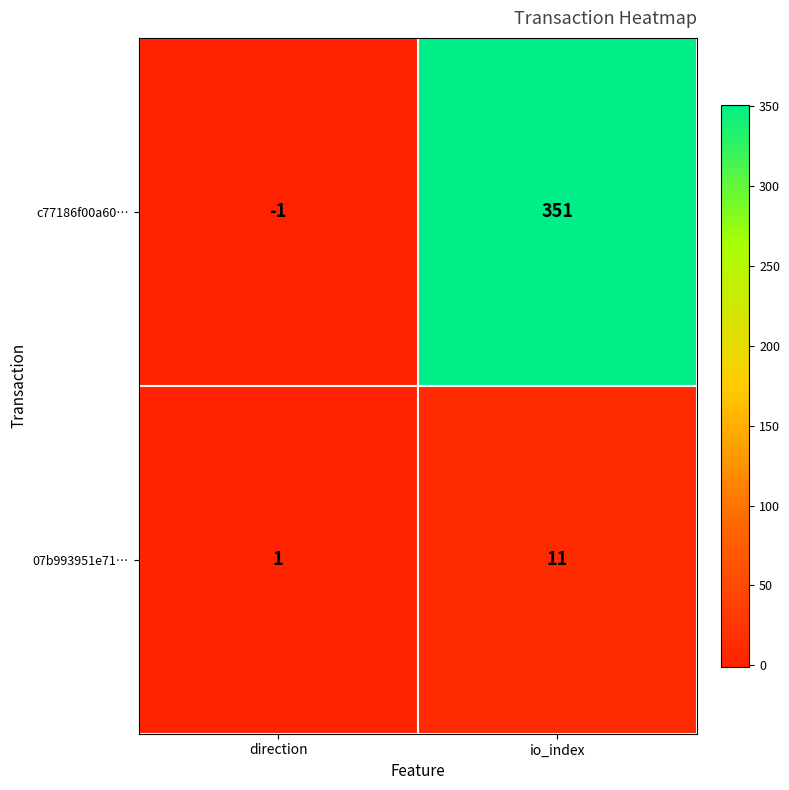

Reading left to right, what are all the values shown in this chart?

c77186f00a60…: -1	351
07b993951e71…: 1	11